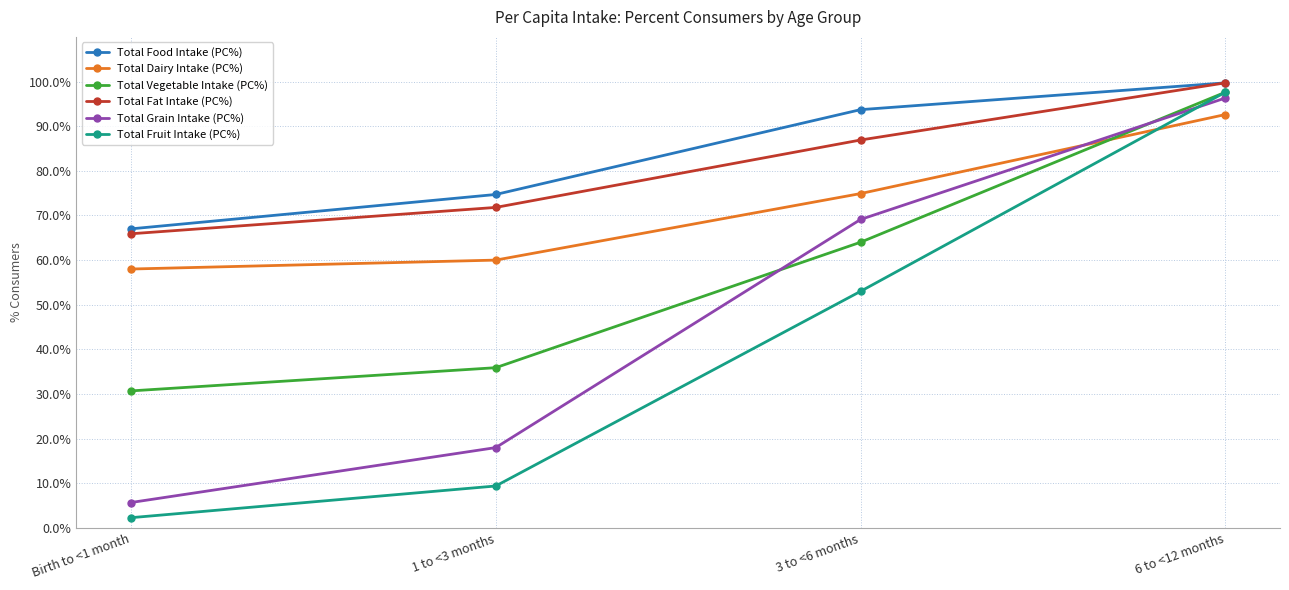

Which series changed the most between 1 to <3 months and 6 to <12 months?

Total Fruit Intake (PC%)